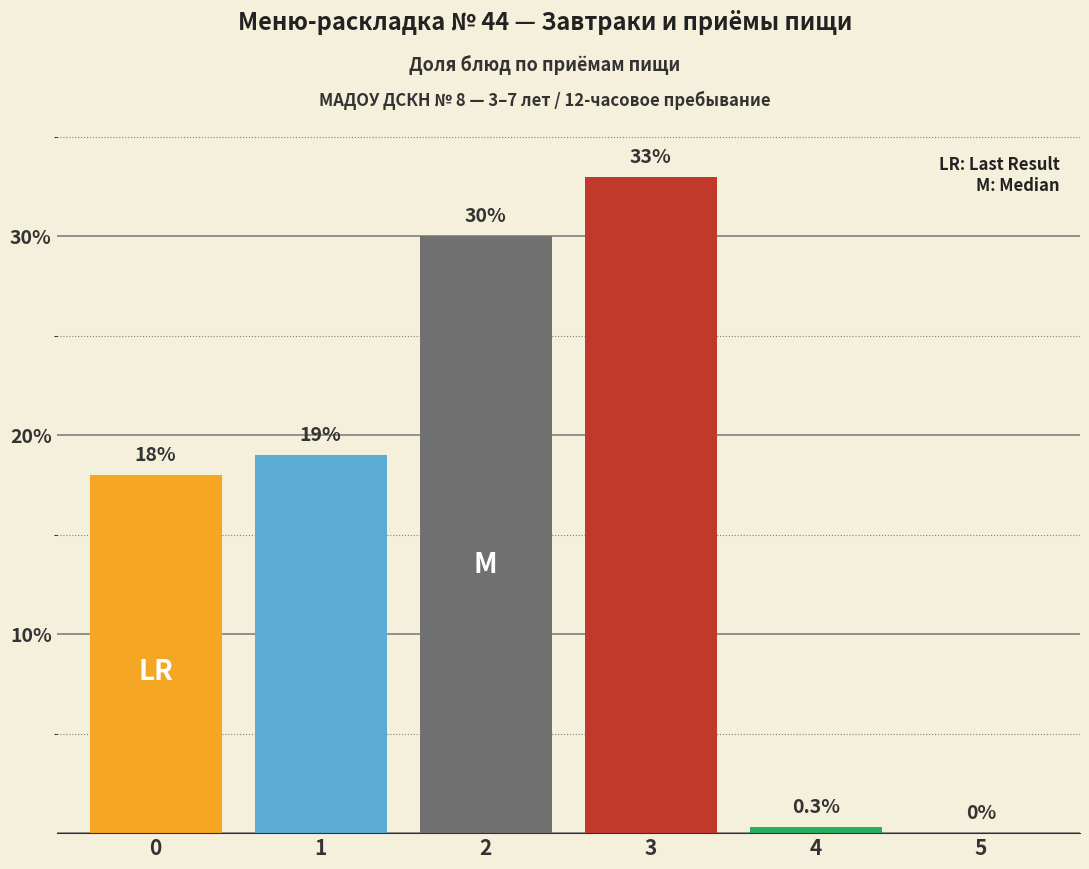

What is the smallest value displayed?

0.3